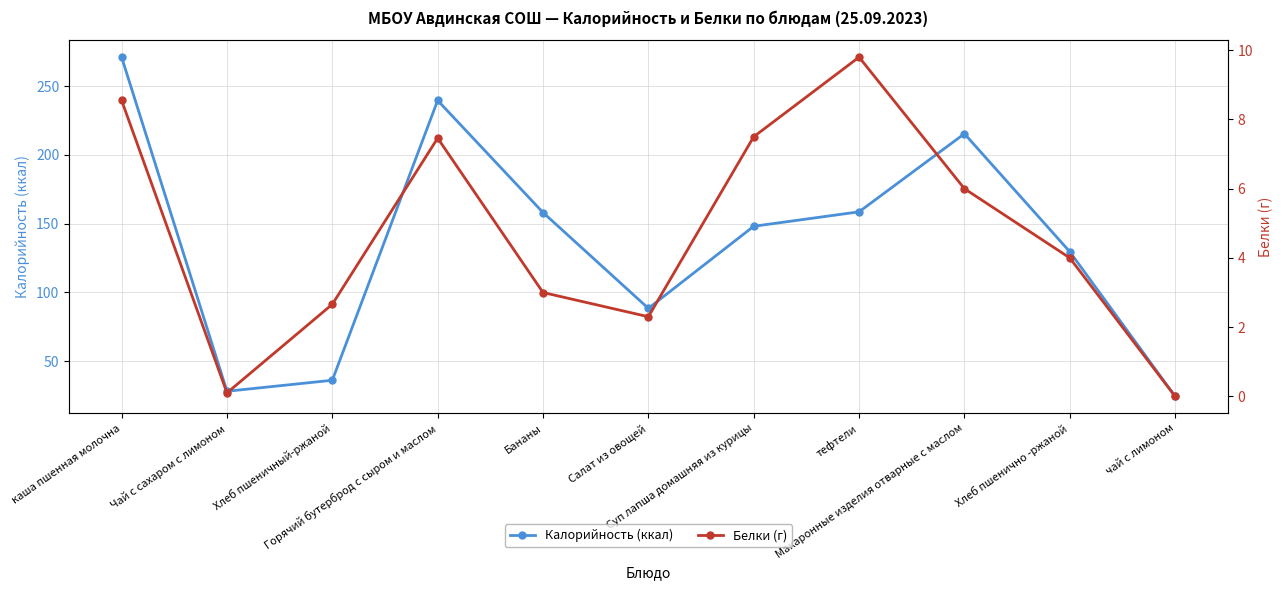

What is the maximum value shown in the chart?

271.0